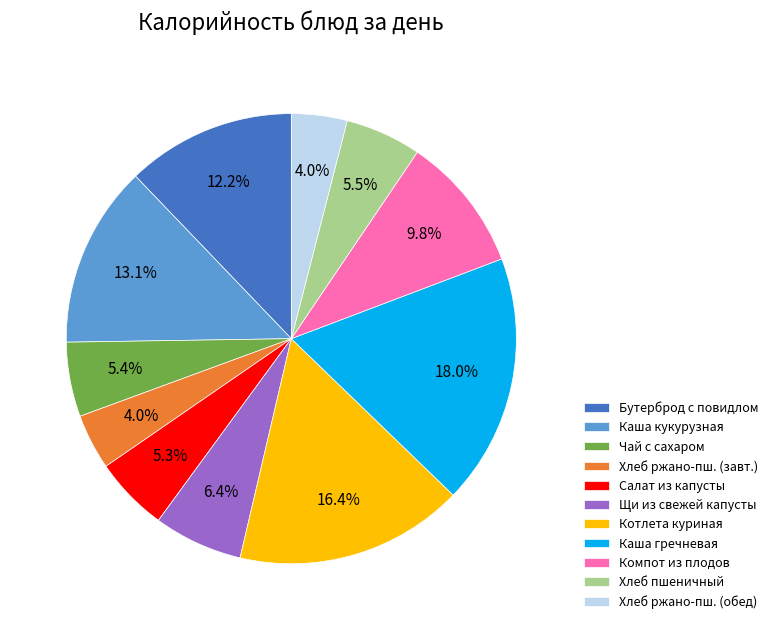

What is the largest slice in the pie chart?

Каша гречневая